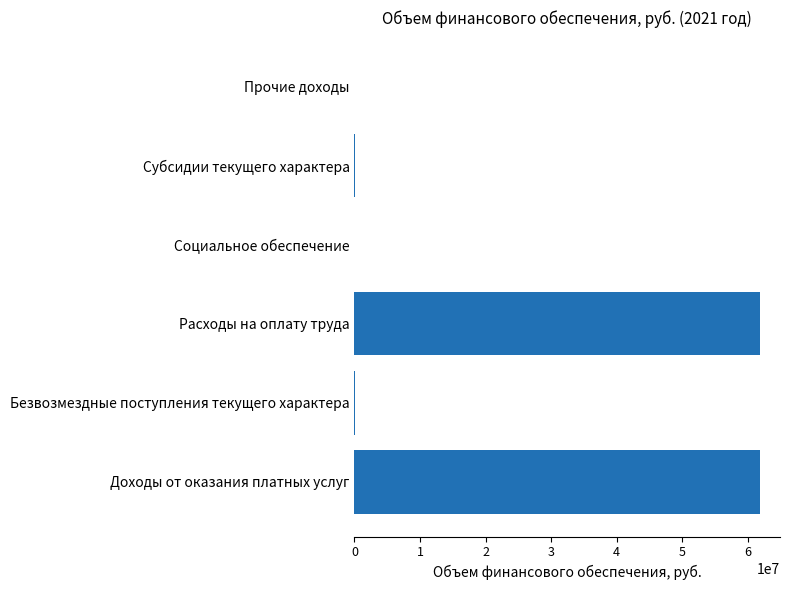

What is the sum of all values?

123812850.5